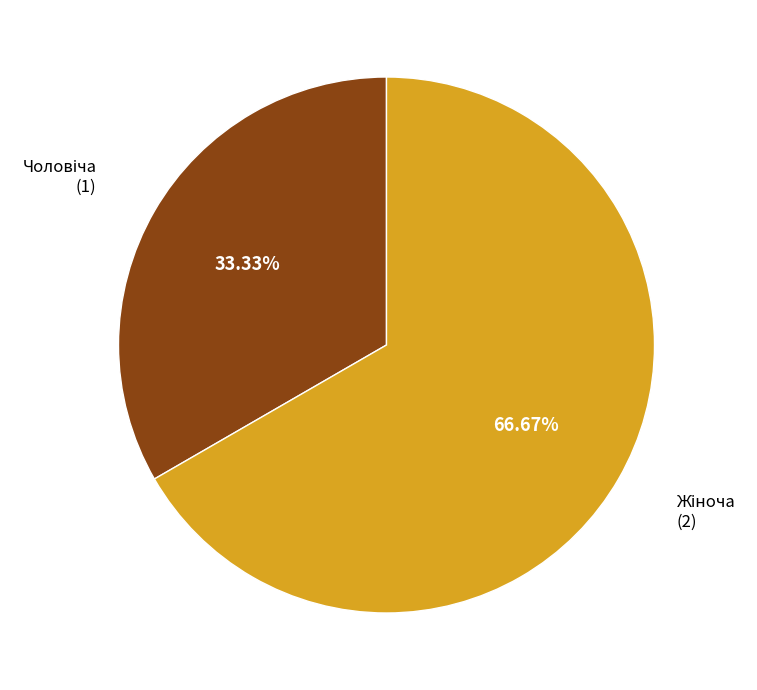

Does any single category account for the majority?

Yes